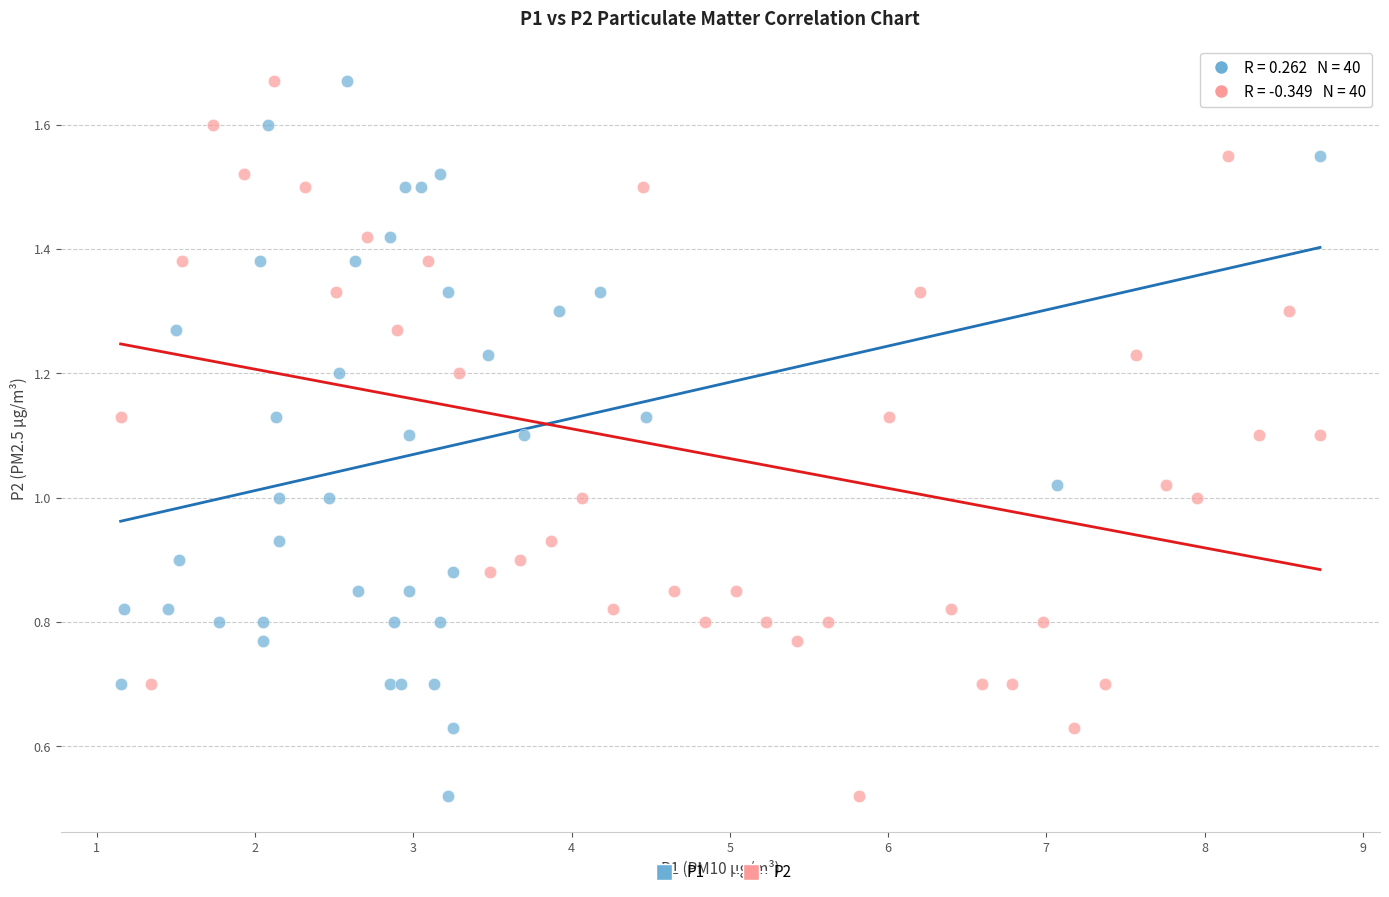

What are all the series names shown in the legend?

P1, P2